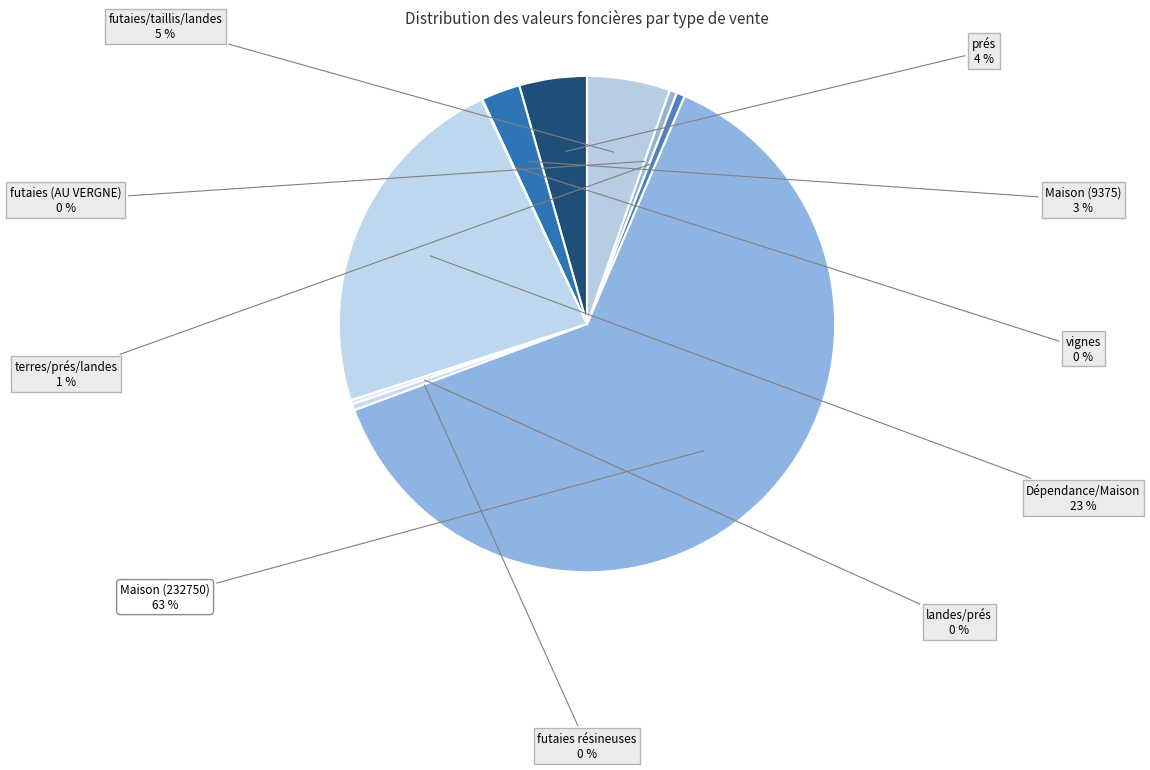

Rank the categories by value from lowest to highest.

vignes, landes/prés, futaies résineuses, futaies résineuses (AU VERGNE), terres/prés/landes, Maison (Vente 9375), prés, futaies/taillis/landes, Dépendance/Maison, Maison (Vente 232750)